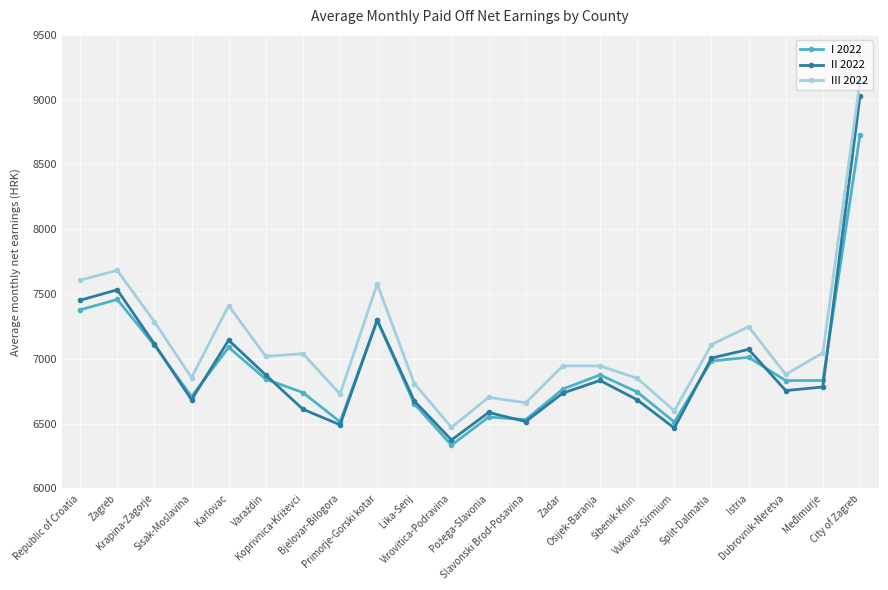

What is the highest value of the II 2022 series?

9027